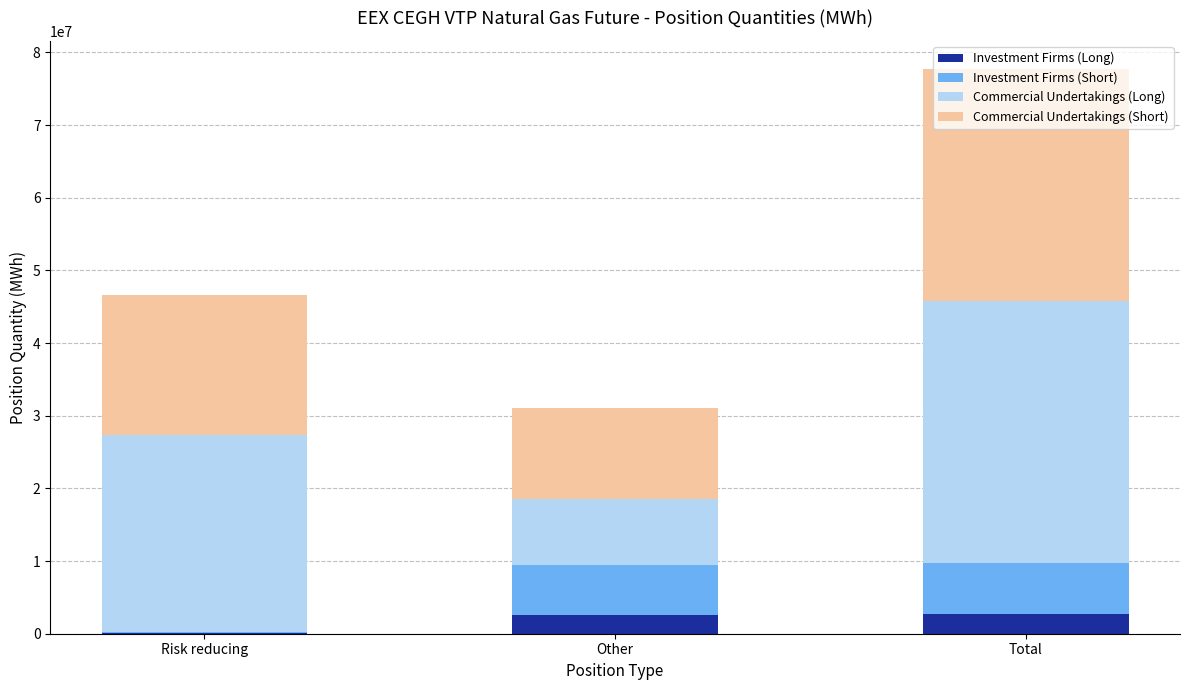

Are the bars grouped side by side (vs. stacked)?

No